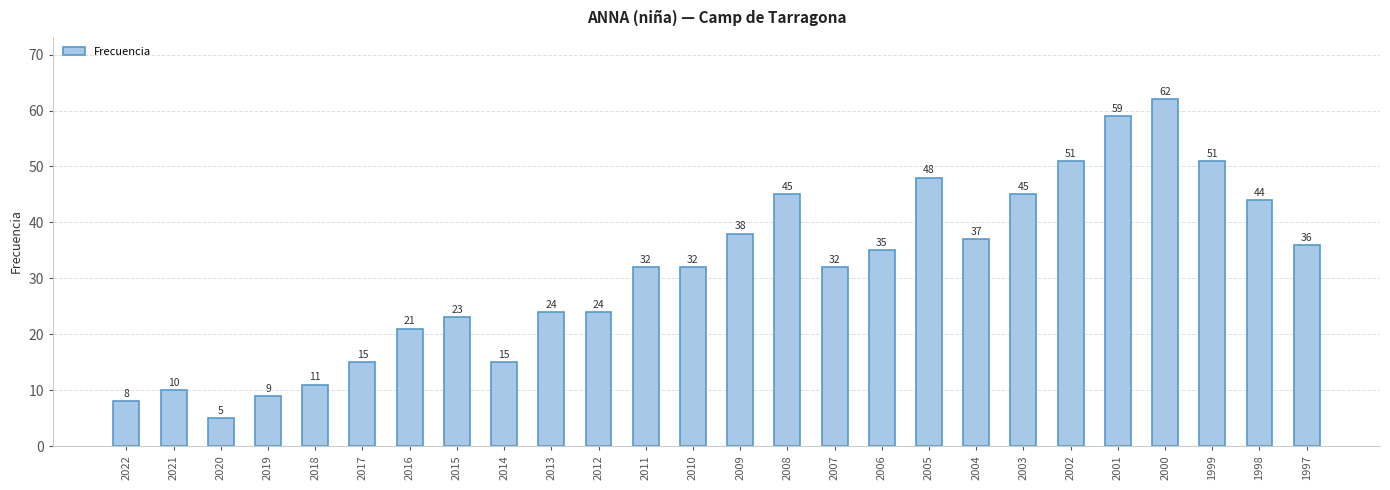

Read the value at 2002, to the nearest 10.

50